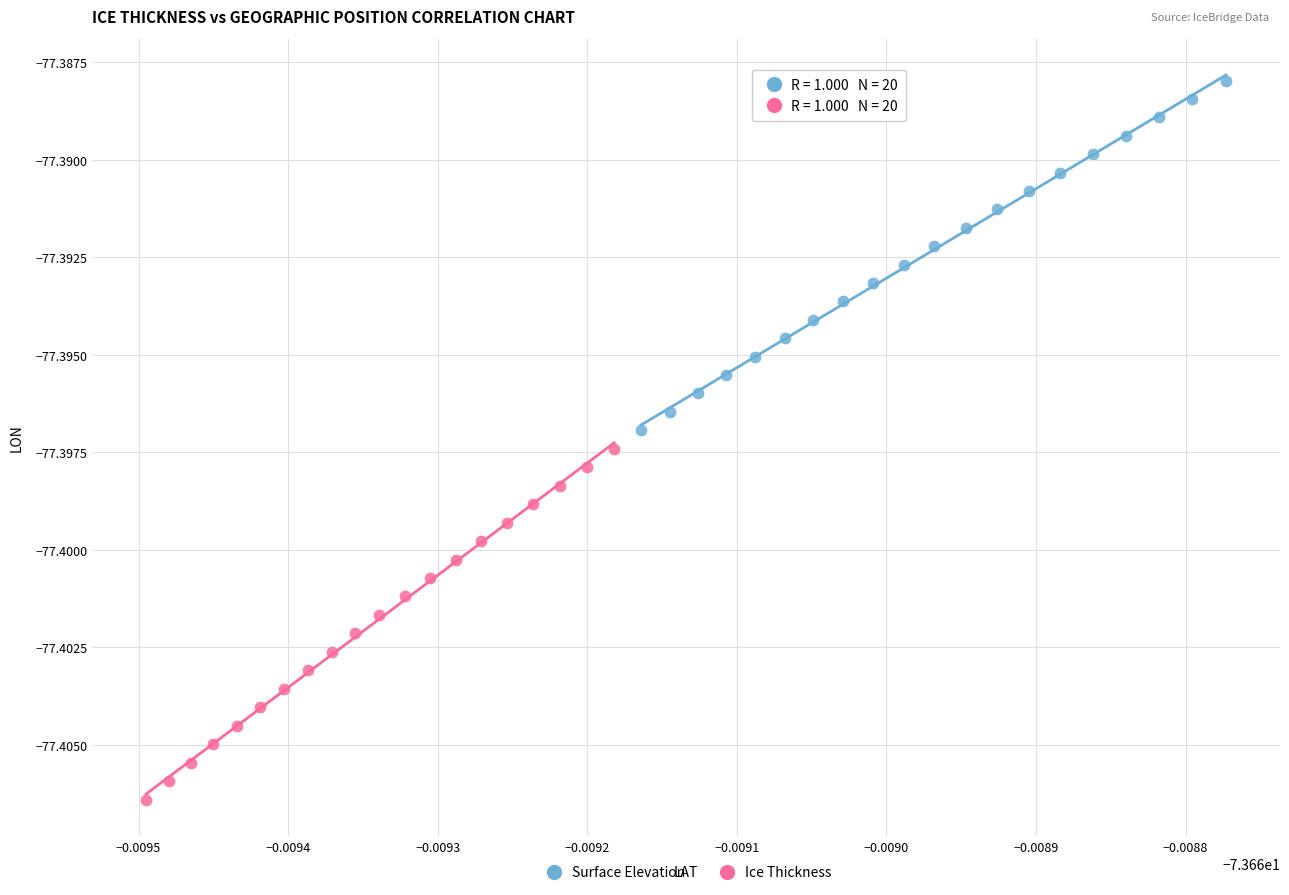

Which series contains the lowest Y value?

Ice Thickness